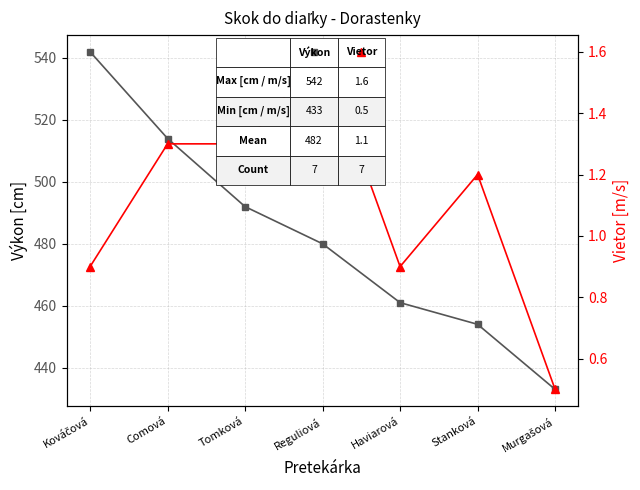

How many data points does each series have?

7